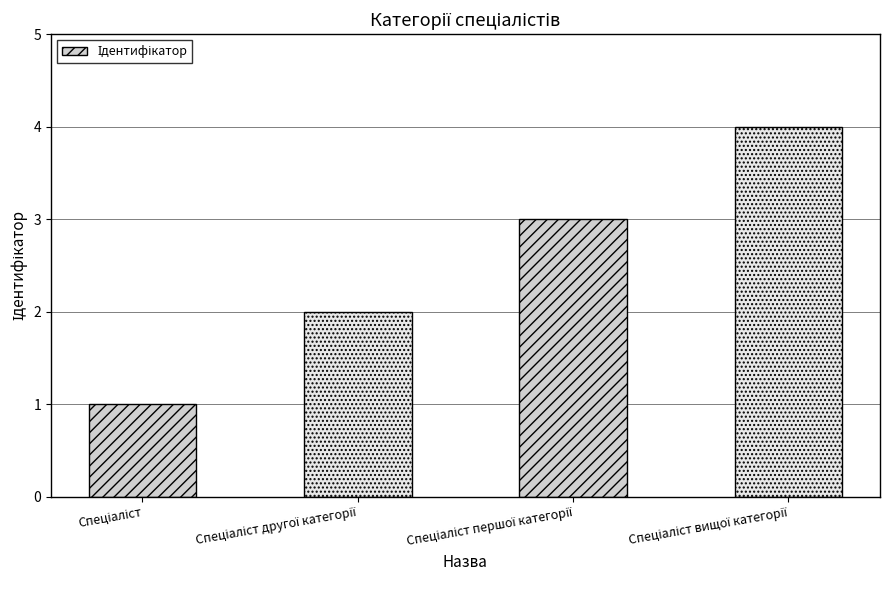

What is the greatest value displayed?

4